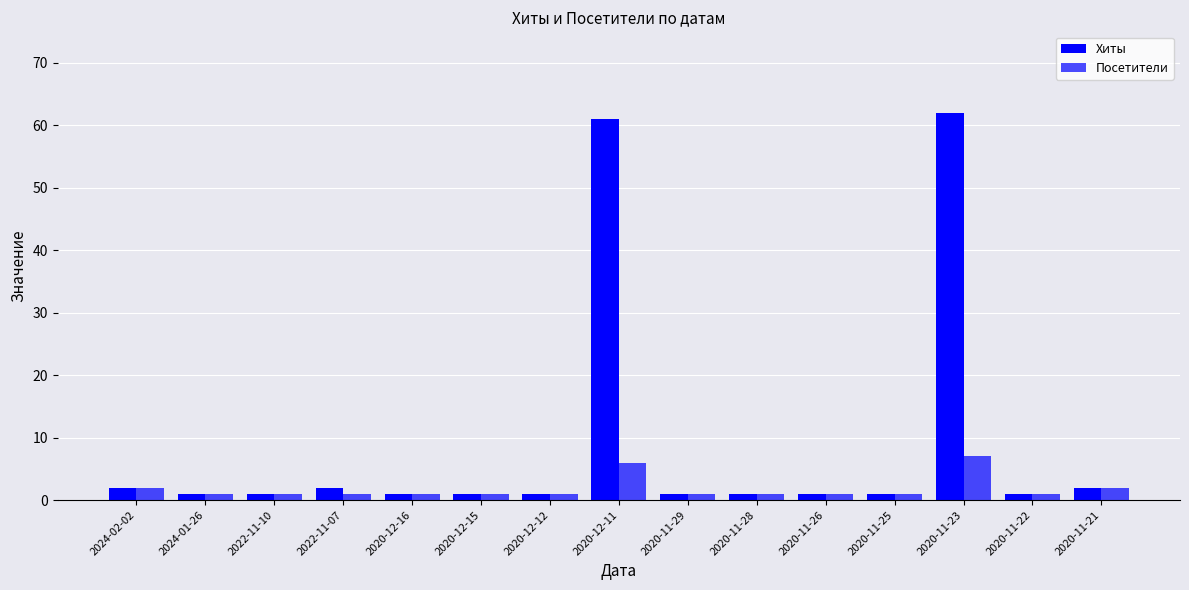

What is the highest value of the Хиты series?

62